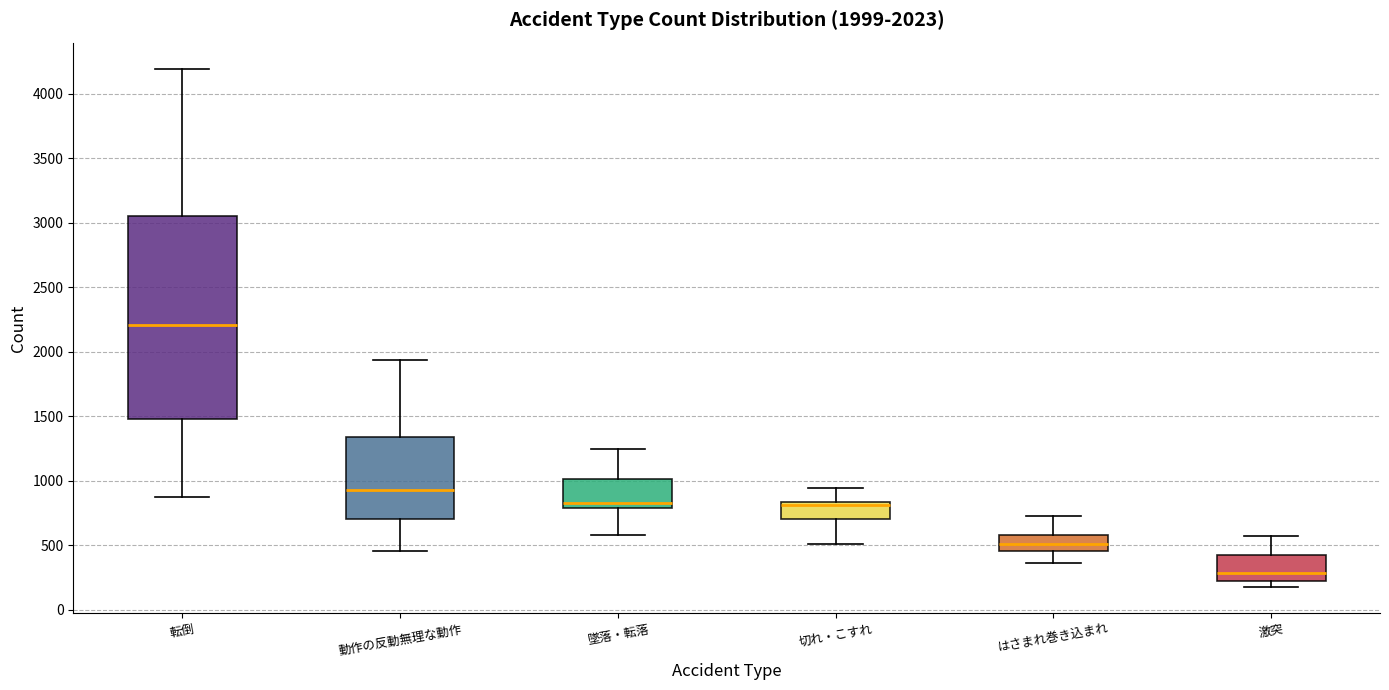

Which box is the tallest, from its lower edge to its upper edge?

転倒